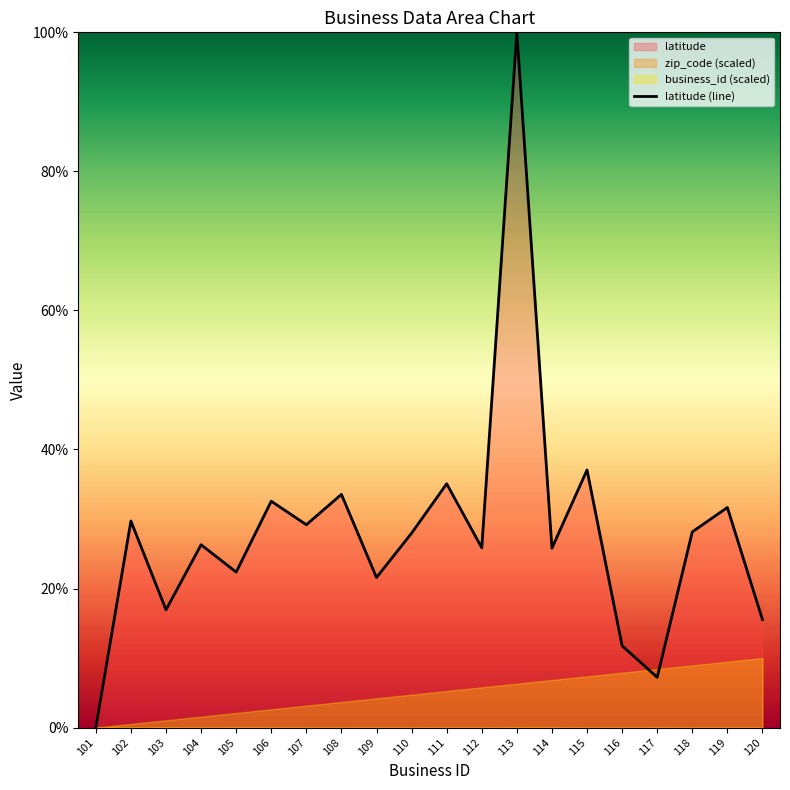

How many categories are shown in the chart?

20